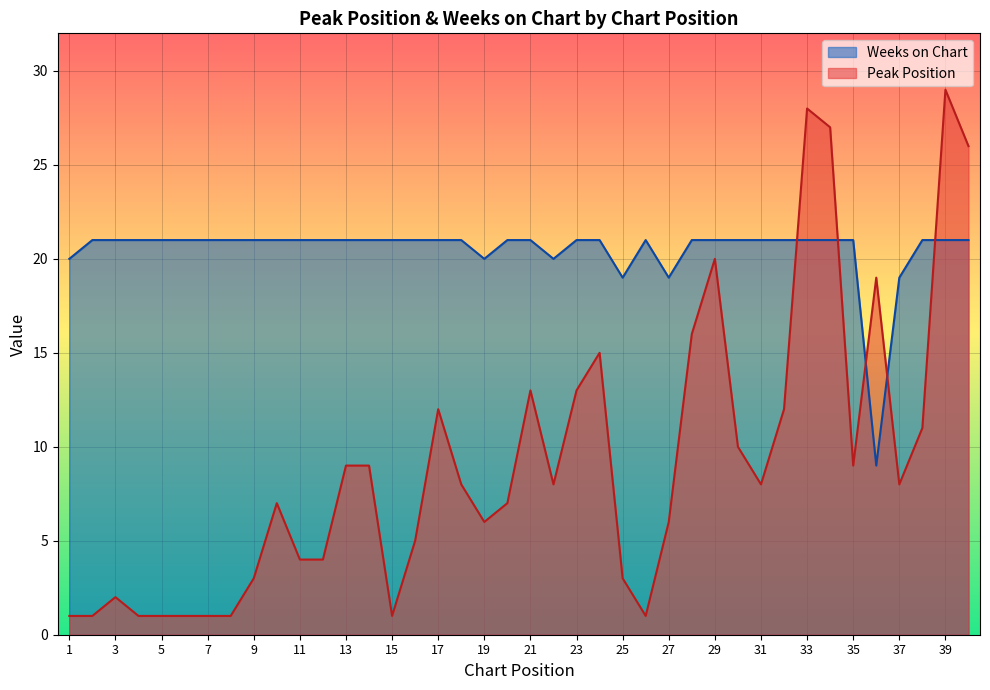

How many data points does each series have?

40